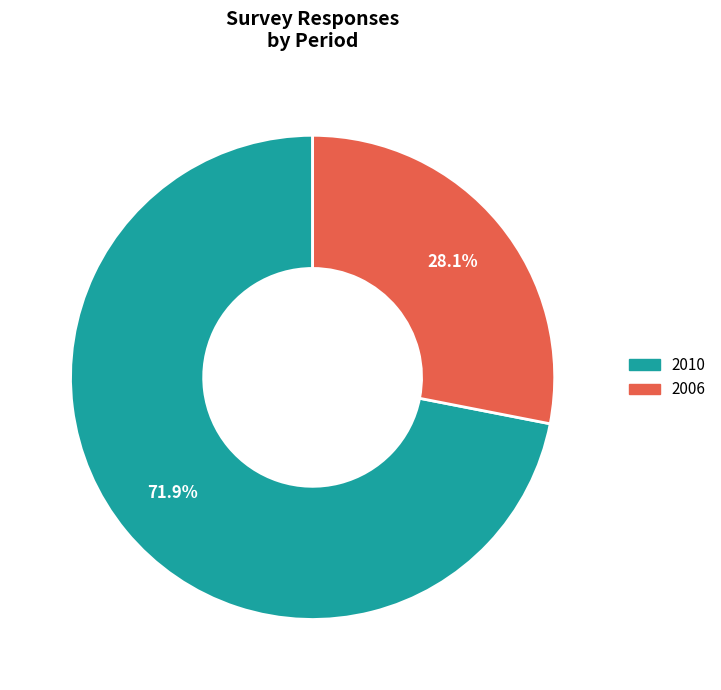

Between 2010 and 2006, which is larger?

2010